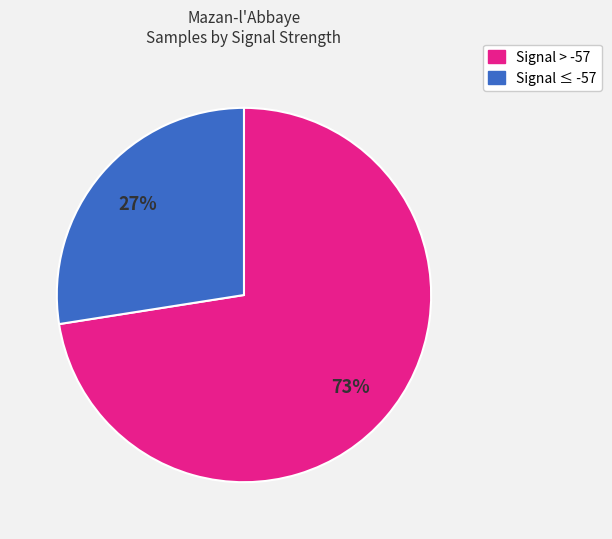

To the nearest percent, what is the average slice percentage?

50%